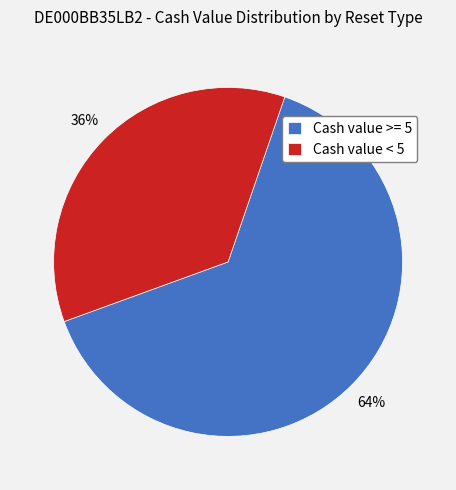

To the nearest percent, what percentage of the pie is Cash value < 5?

36%